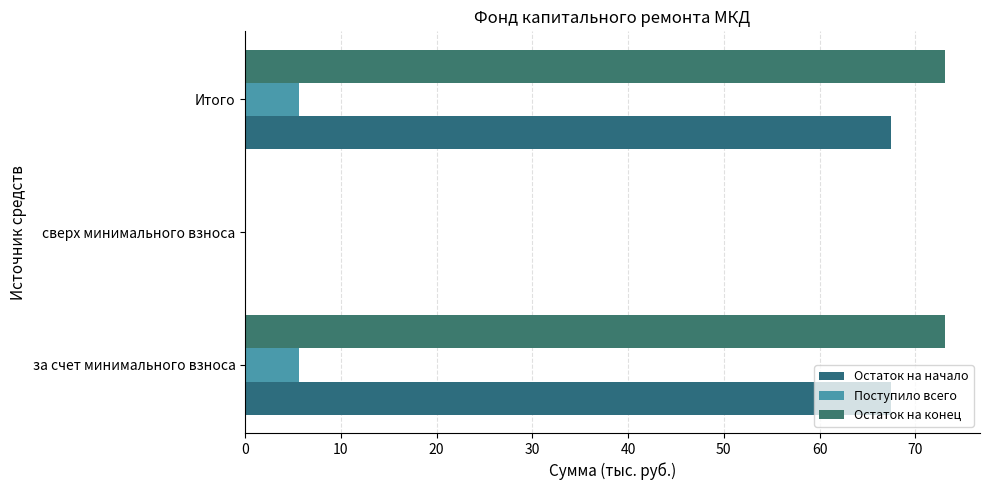

How many data points in Остаток на начало are above 67?

2